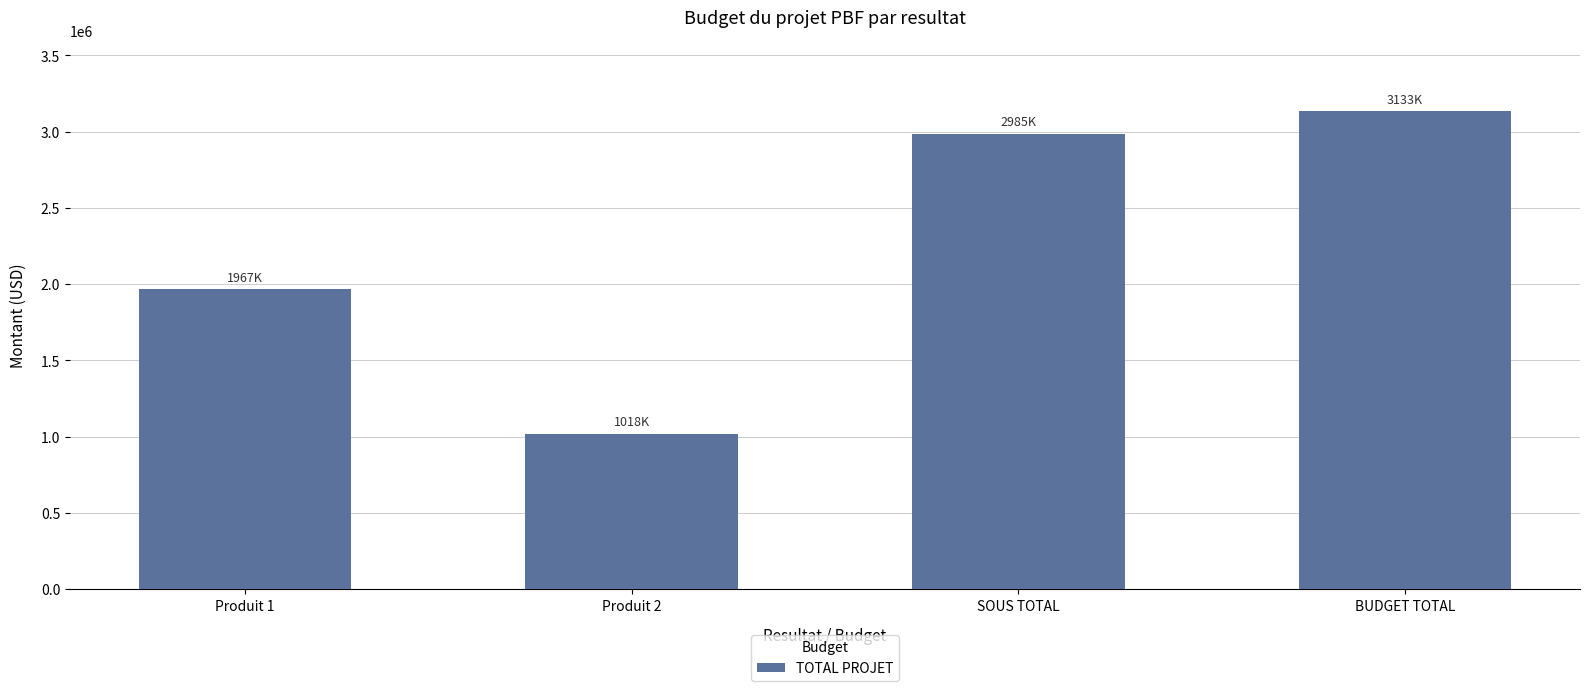

Is it true that the value at Produit 1 is 3524890.8?

False